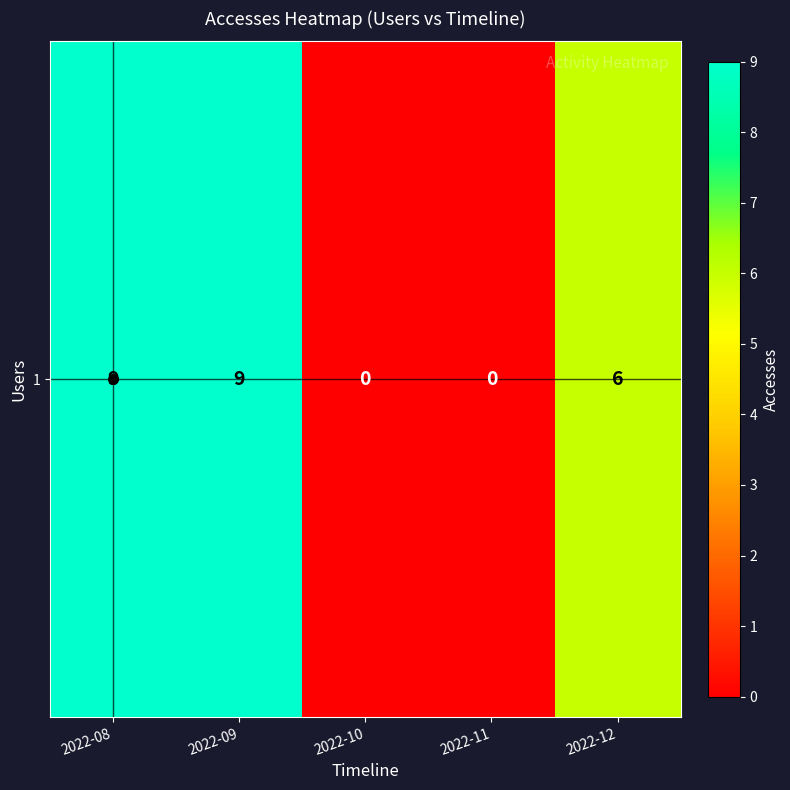

List the labels in order of value, smallest first.

2022-10, 2022-11, 2022-12, 2022-08, 2022-09